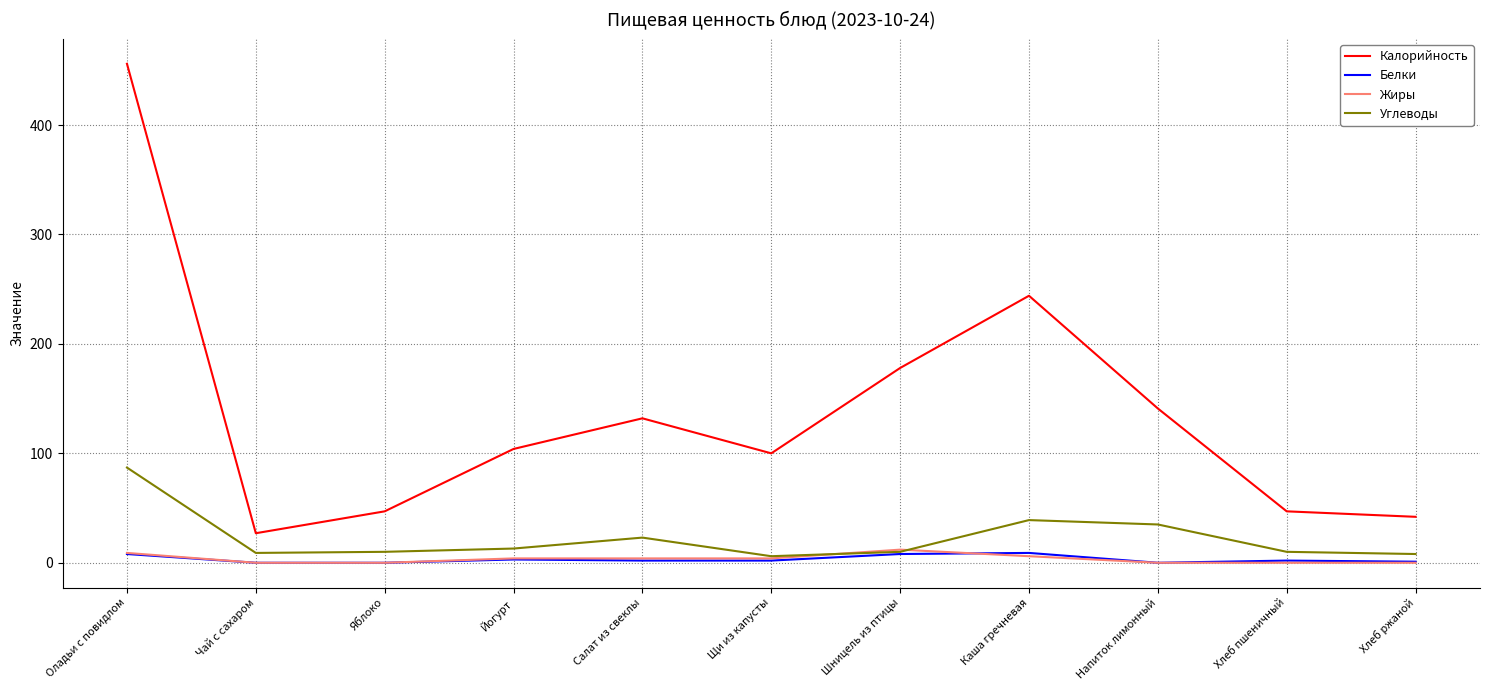

What is the spread (max minus min) of values at Напиток лимонный?

141